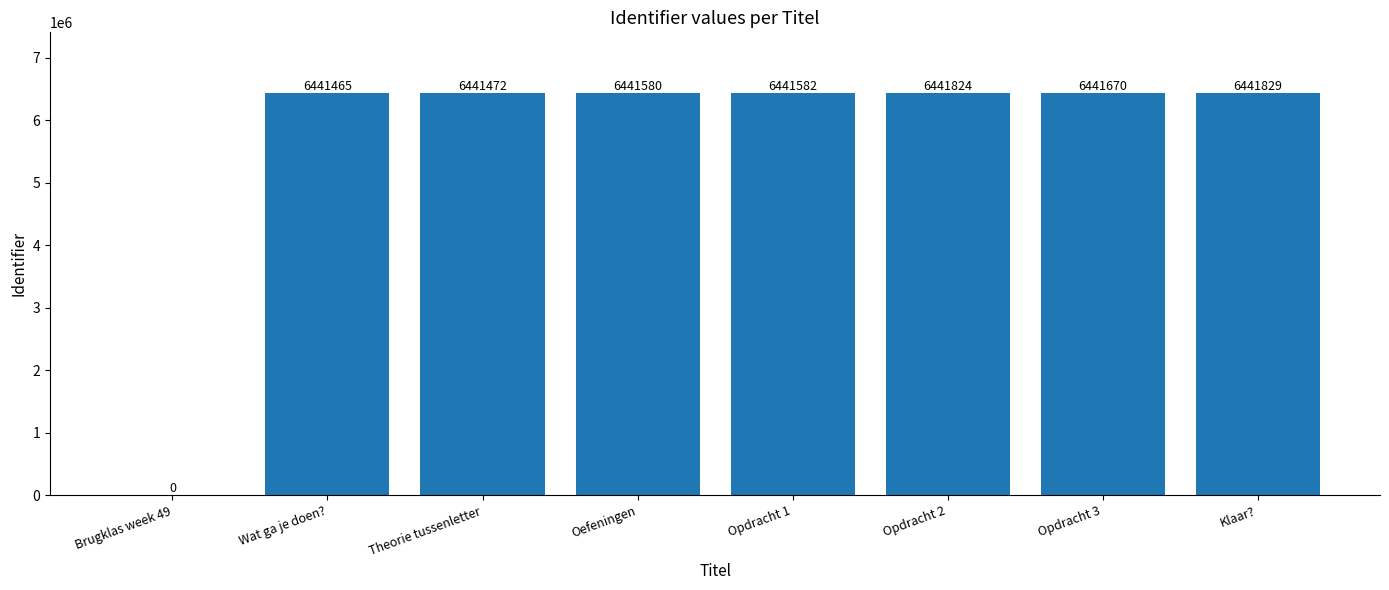

Which label corresponds to the largest value in the chart?

Klaar?